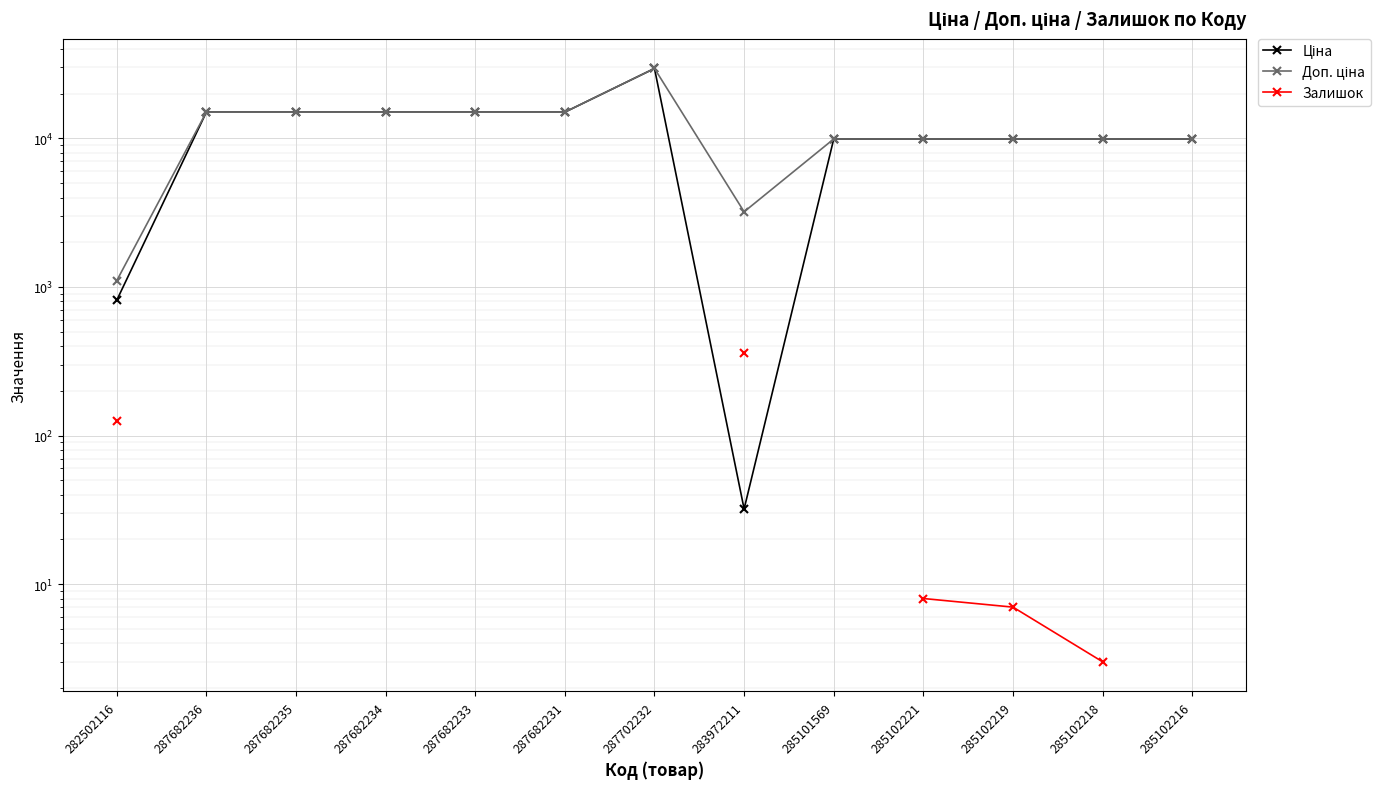

True or false: Доп. ціна and Ціна cross at least once.

False